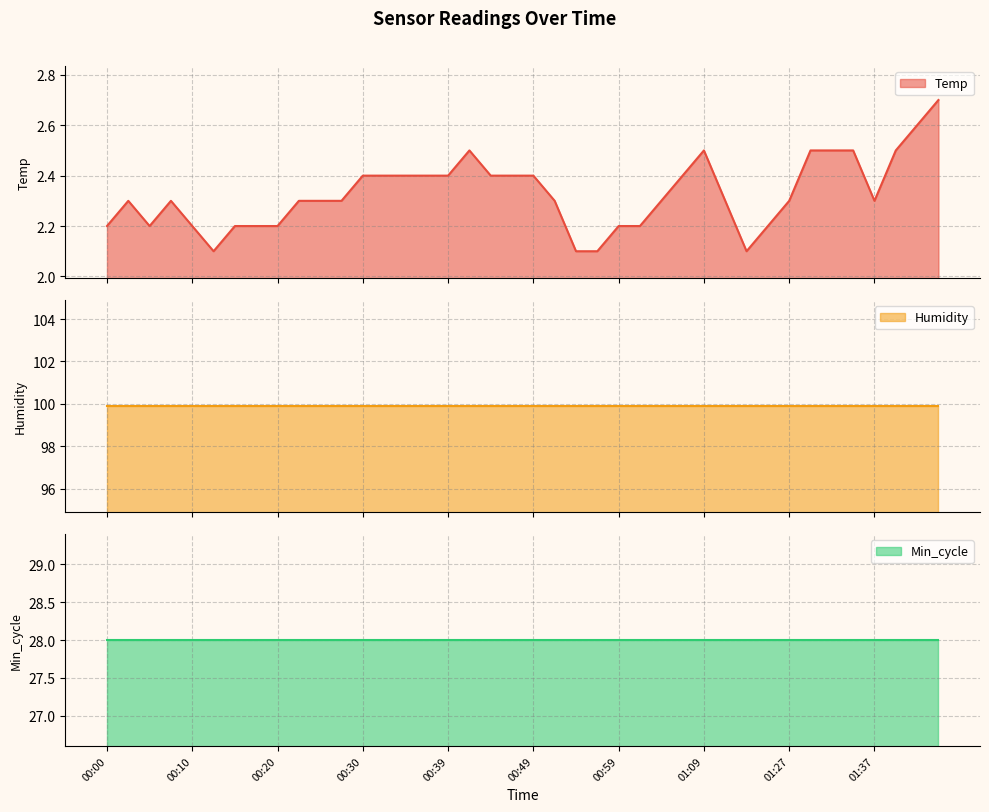

True or false: Temp and Humidity intersect in this chart.

False